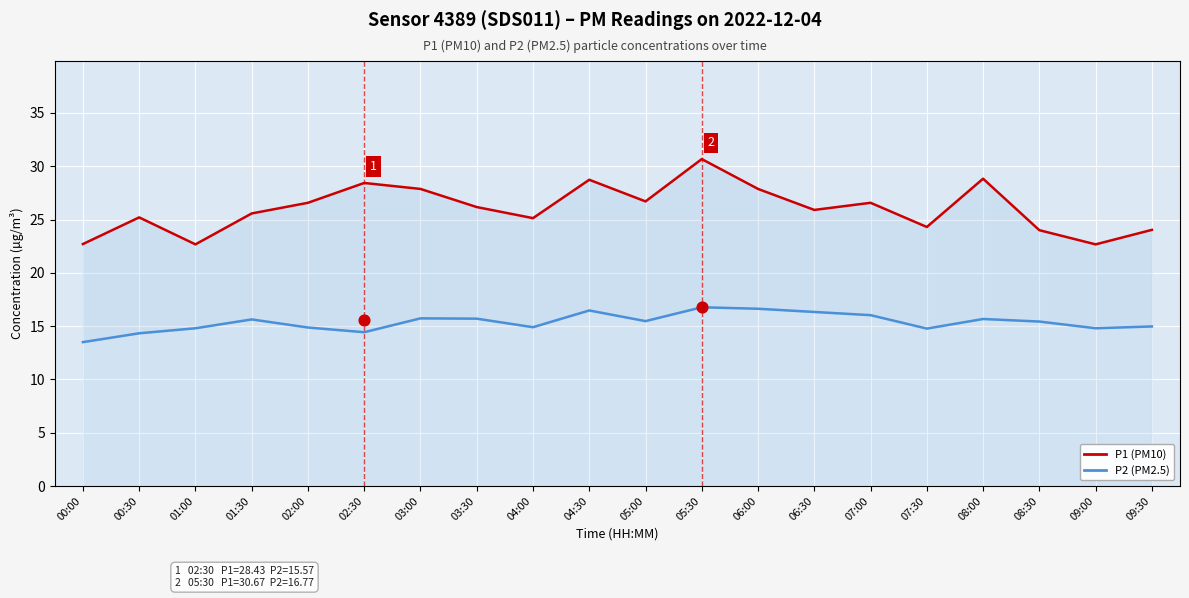

Which series reaches the maximum Y coordinate?

P1 (PM10)